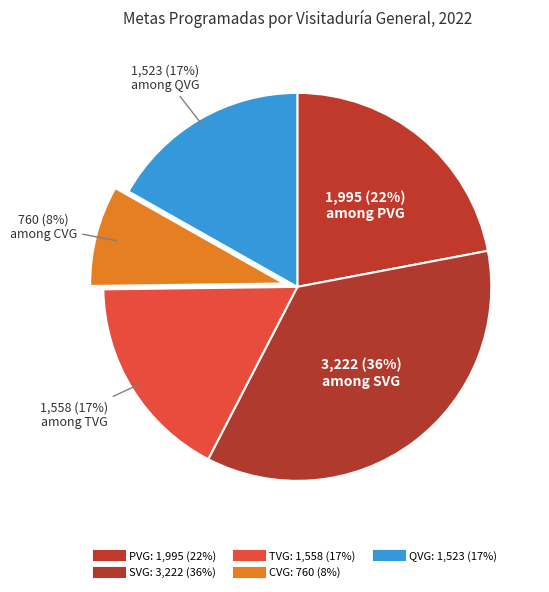

How many slices are in this pie chart?

5